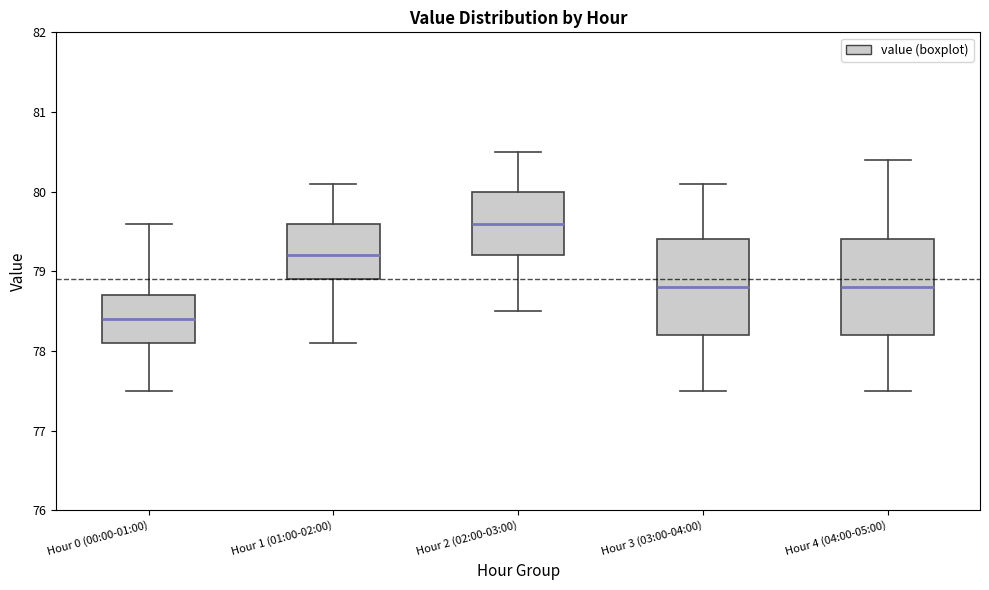

Reading left to right, transcribe this box plot: for each box, give where its median line is, the range the box spans, and where its two whiskers end, as read against the y-axis. The values are not printed on the chart, so give them approximately, as read against the axis.

Hour 0 (00:00-01:00): median 78.4, box 78.1 to 78.7, whiskers 77.5 to 79.6
Hour 1 (01:00-02:00): median 79.2, box 78.9 to 79.6, whiskers 78.1 to 80.1
Hour 2 (02:00-03:00): median 79.6, box 79.2 to 80.0, whiskers 78.5 to 80.5
Hour 3 (03:00-04:00): median 78.8, box 78.2 to 79.4, whiskers 77.5 to 80.1
Hour 4 (04:00-05:00): median 78.8, box 78.2 to 79.4, whiskers 77.5 to 80.4